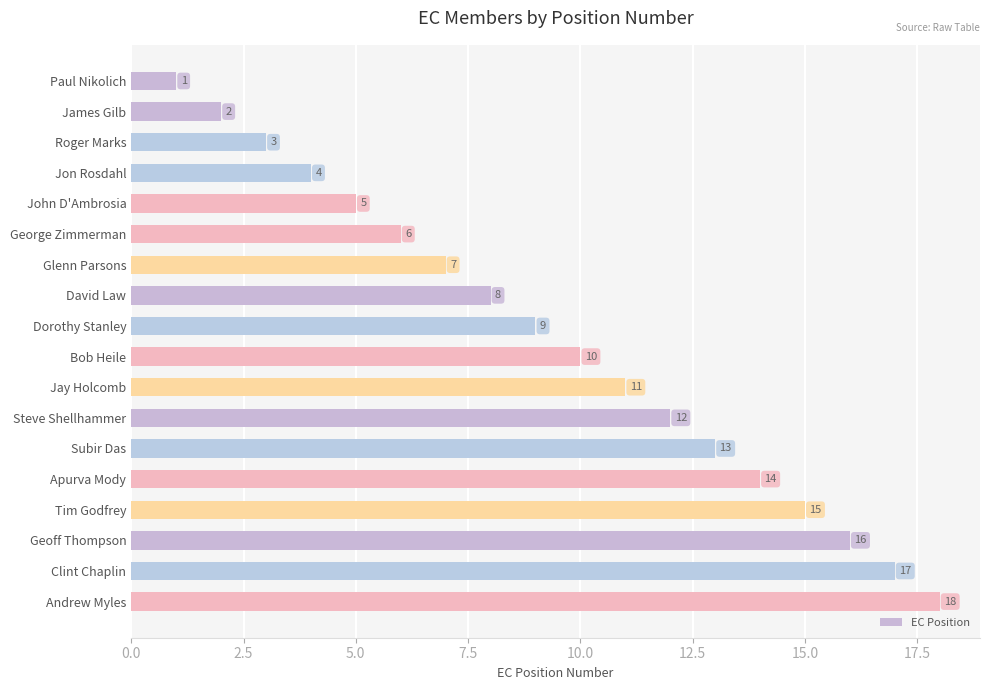

Where is the data nearest to the value 9?

Dorothy Stanley